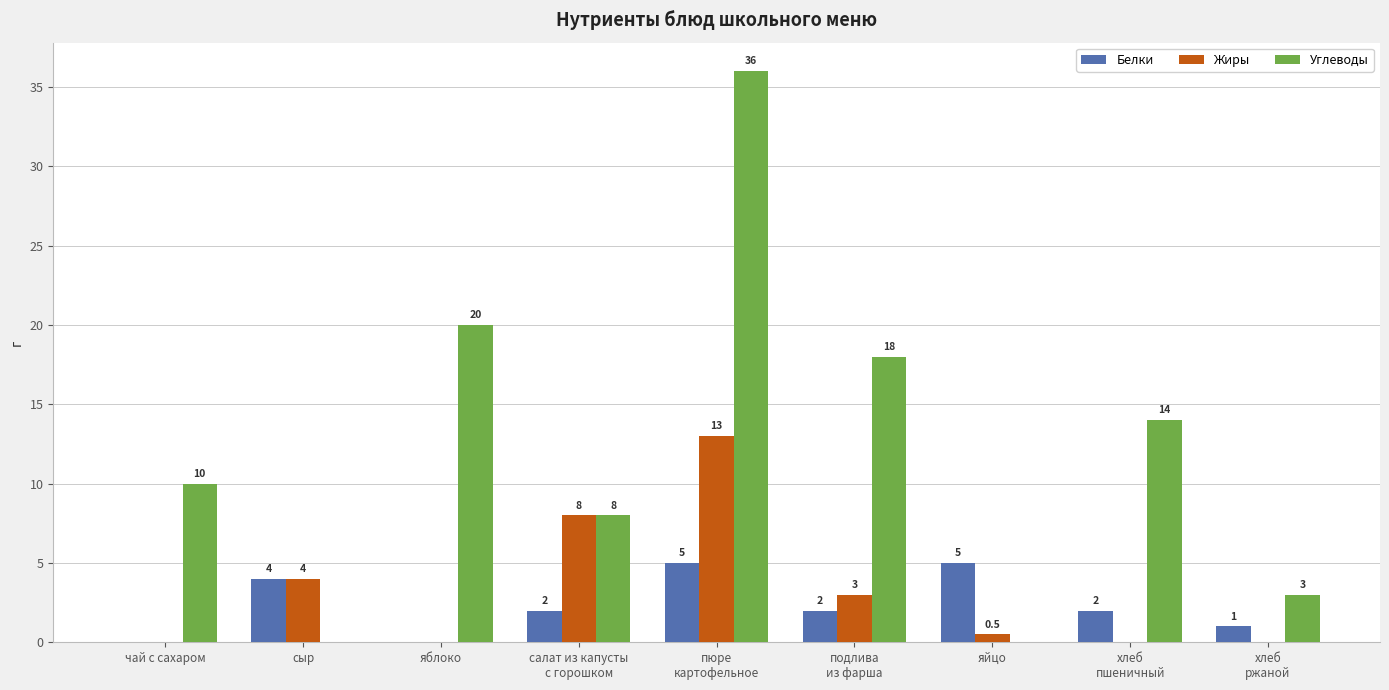

The Углеводы series shows 0.0 at сыр. True or false?

True